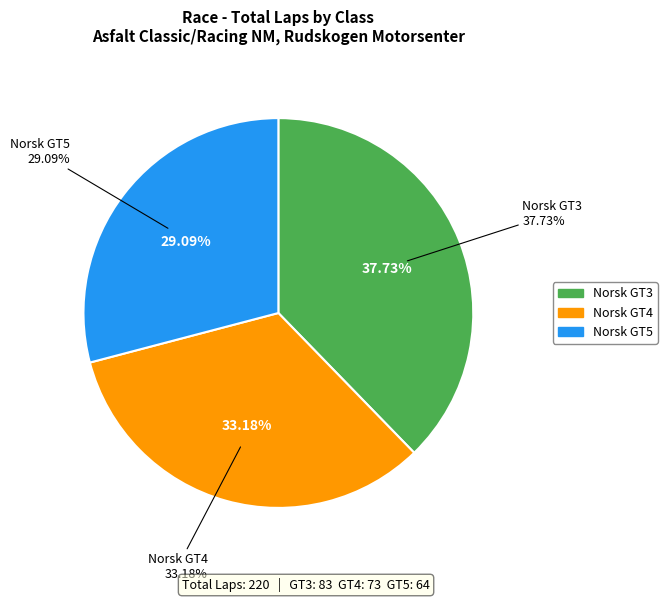

Is there any slice that represents more than half of the pie?

No